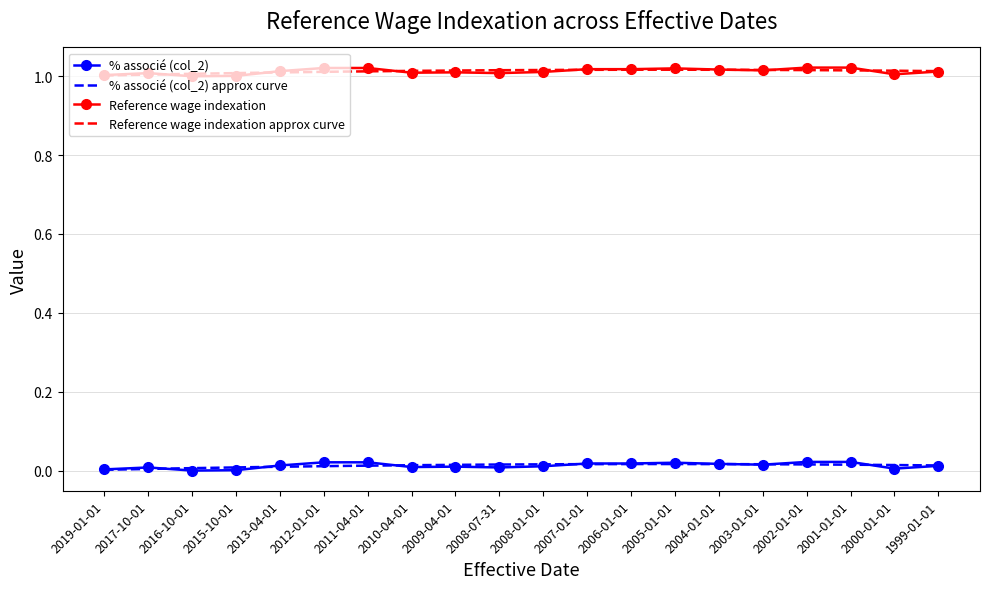

In Reference wage indexation, how many points are lower than both neighbors (excluding endpoints)?

5